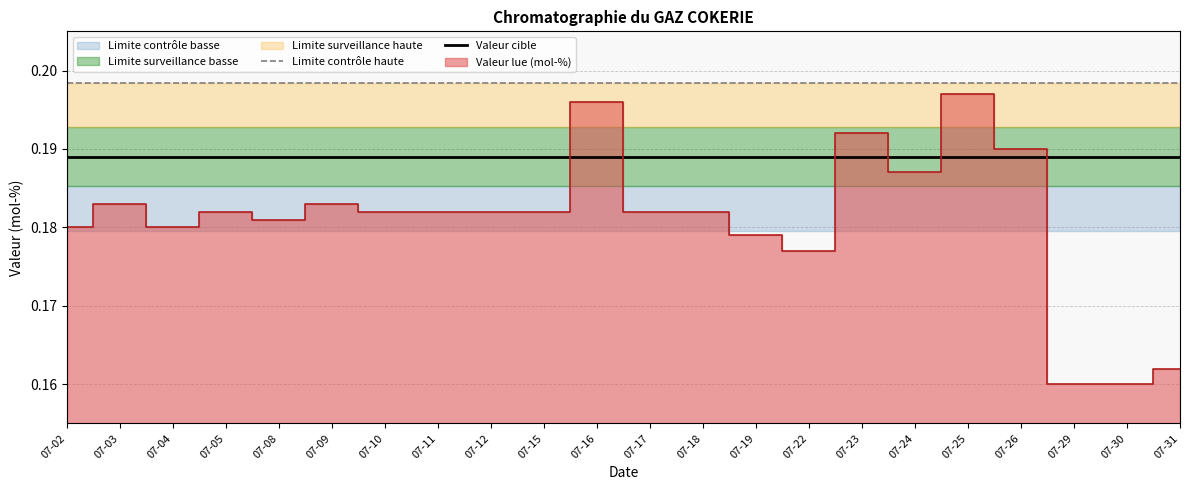

What is the sum of all Limite contrôle haute values?

4.4